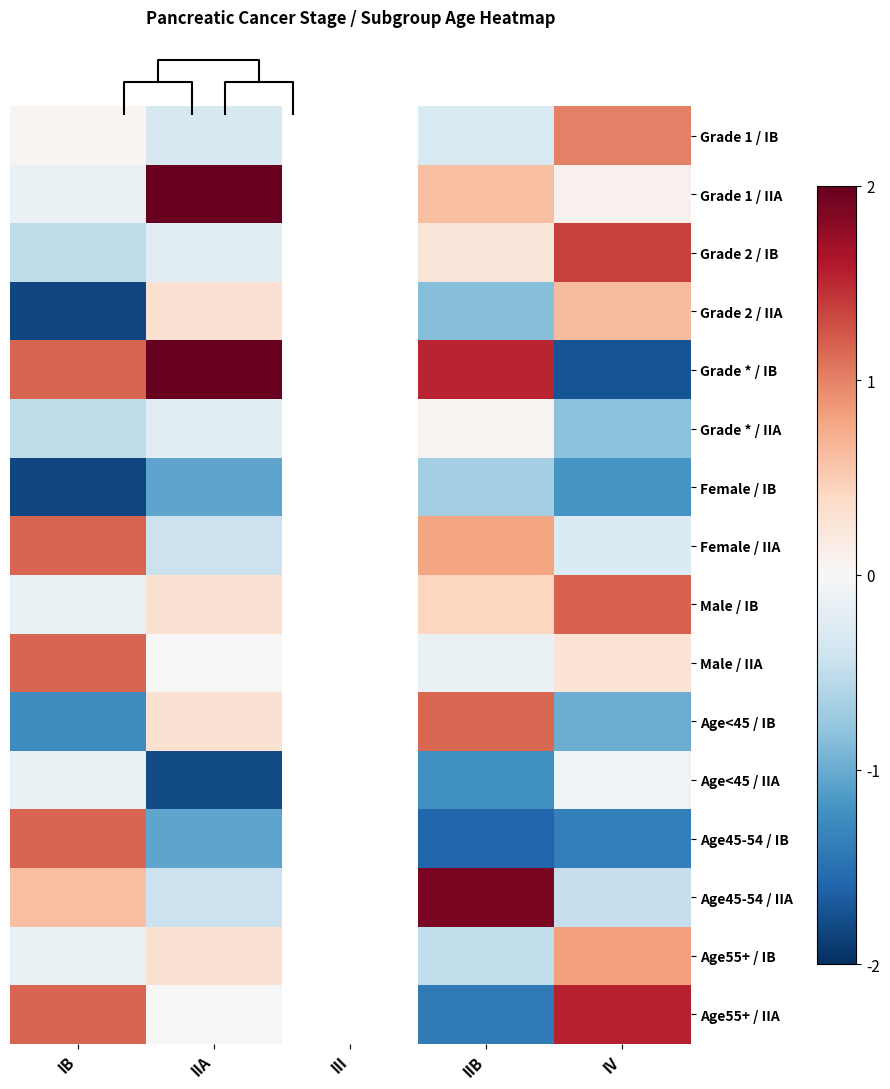

Which category has the lowest value in the Age55+ / IB series?

IIB